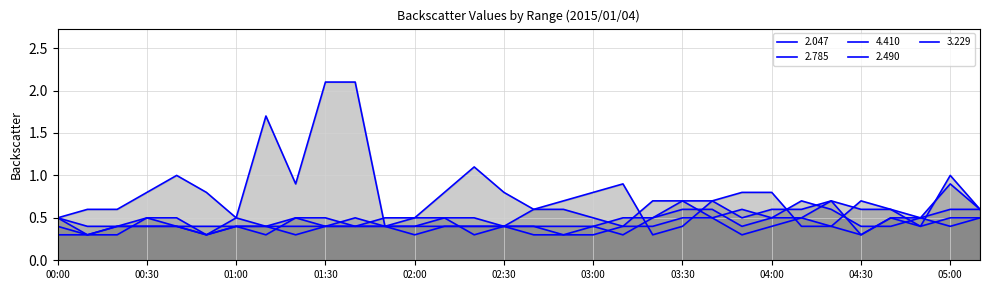

What is the highest value of the 2.785 series?

0.7